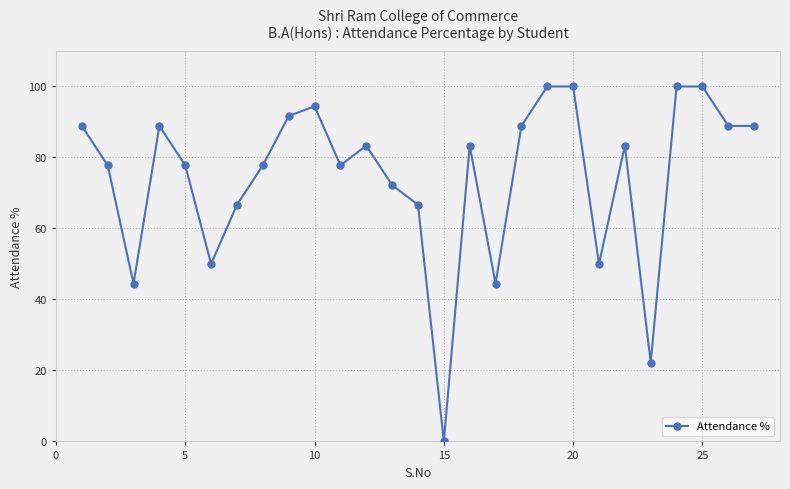

True or false: there are more than 1 points higher than both neighbors.

True